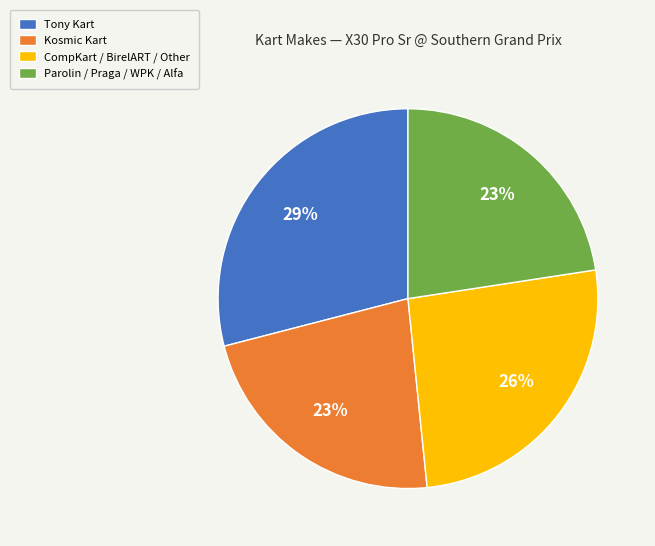

Do CompKart / BirelART / Other and Parolin / Praga / WPK / Alfa together represent more than half of the pie?

No